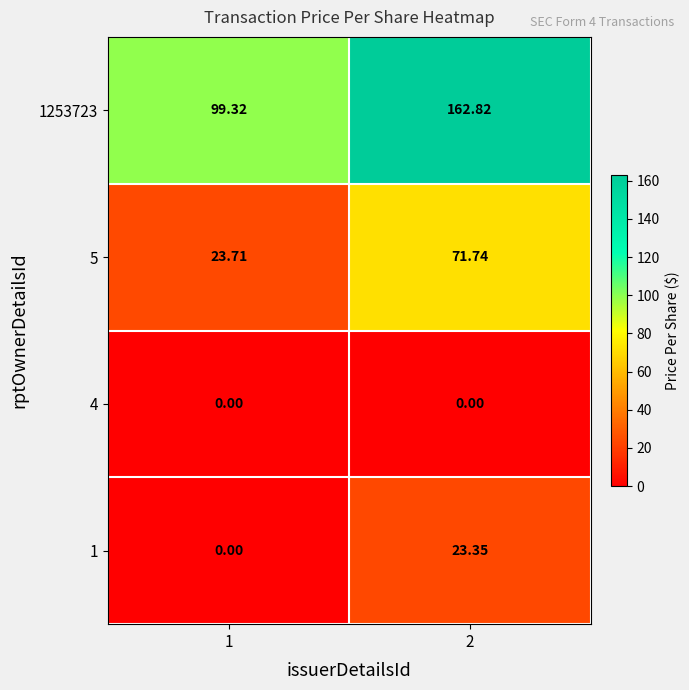

Is the value of 4 at 1 greater than the value of 1253723 at 1?

No